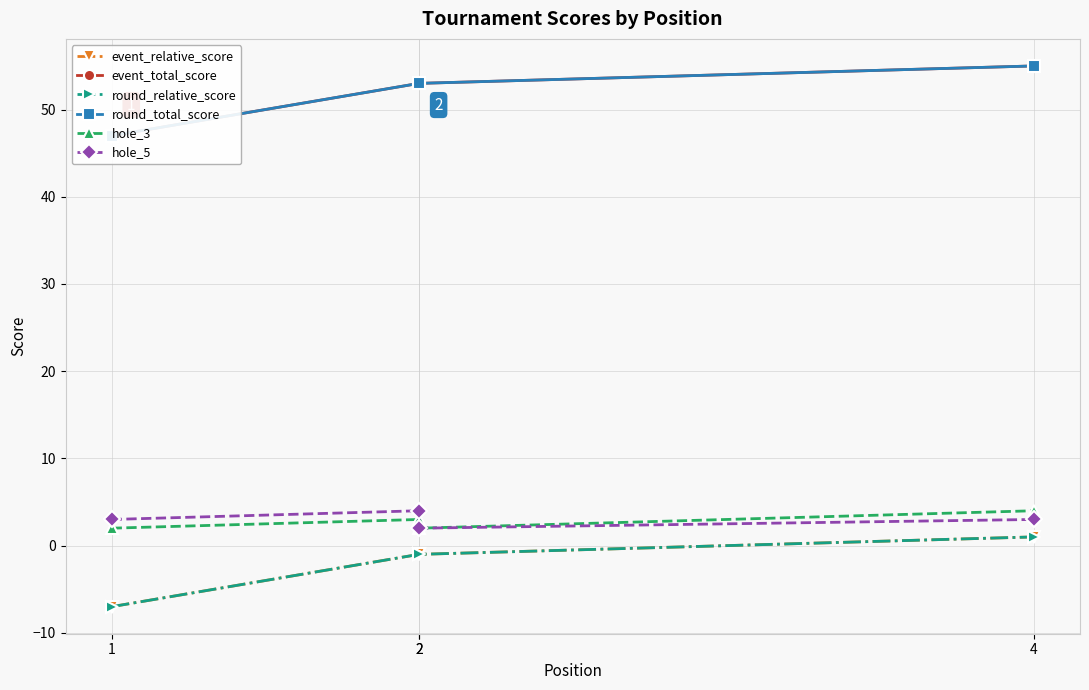

Reading left to right, list all the values displayed in this chart.

event_relative_score: -7	-1	-1	1
event_total_score: 47	53	53	55
round_relative_score: -7	-1	-1	1
round_total_score: 47	53	53	55
hole_3: 2	3	2	4
hole_5: 3	4	2	3